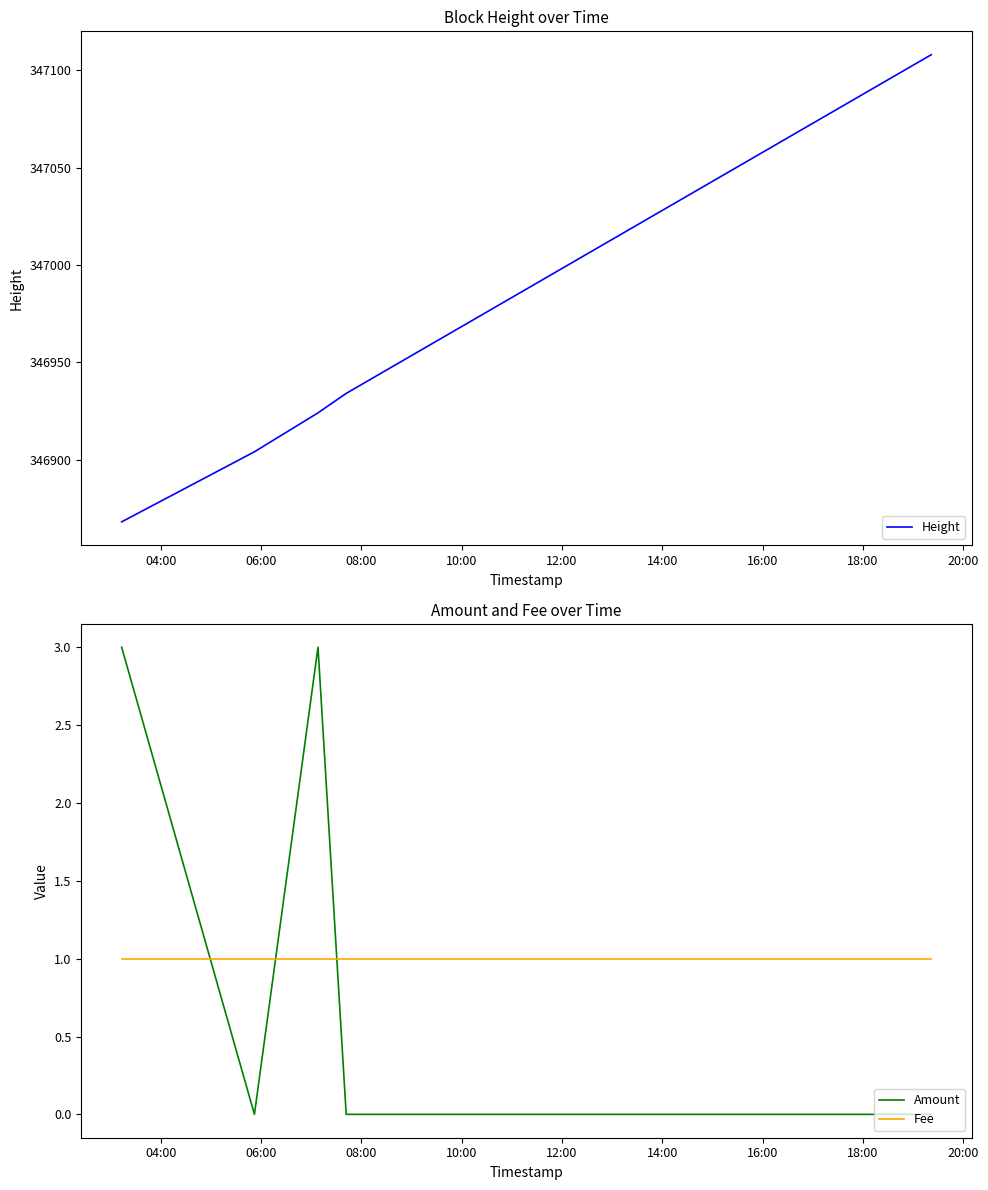

How many lines are shown in the chart?

3